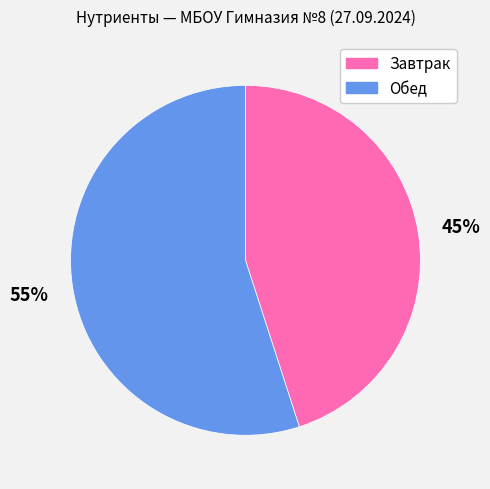

Is there a majority slice in this chart?

Yes